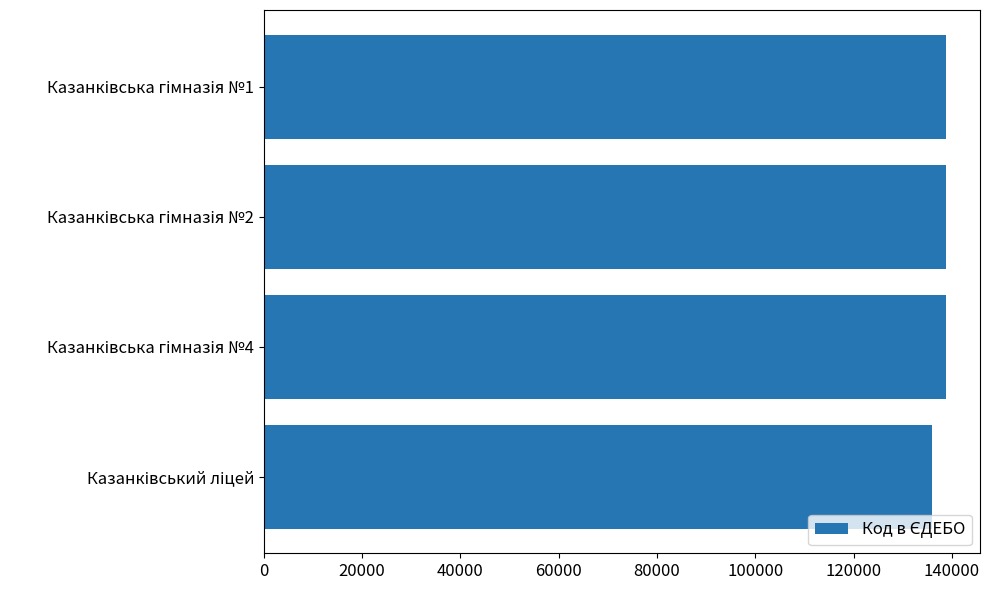

What is the greatest value displayed?

138798